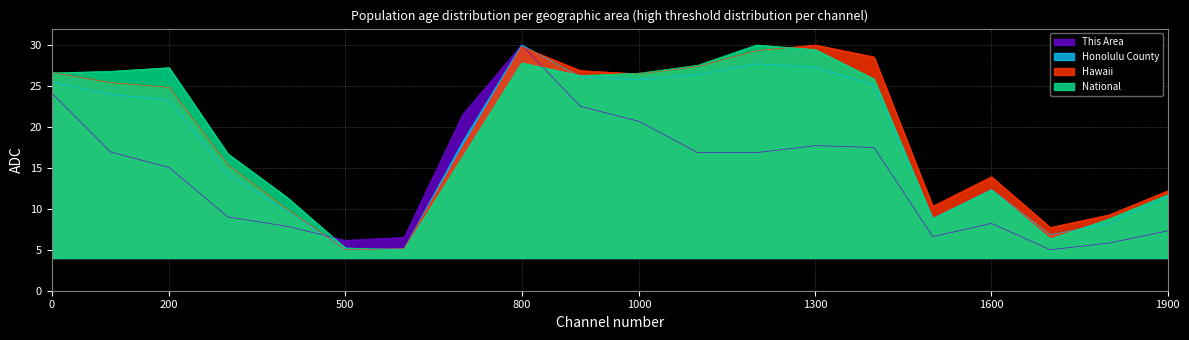

Which series changed the most between 0 and 1000?

This Area